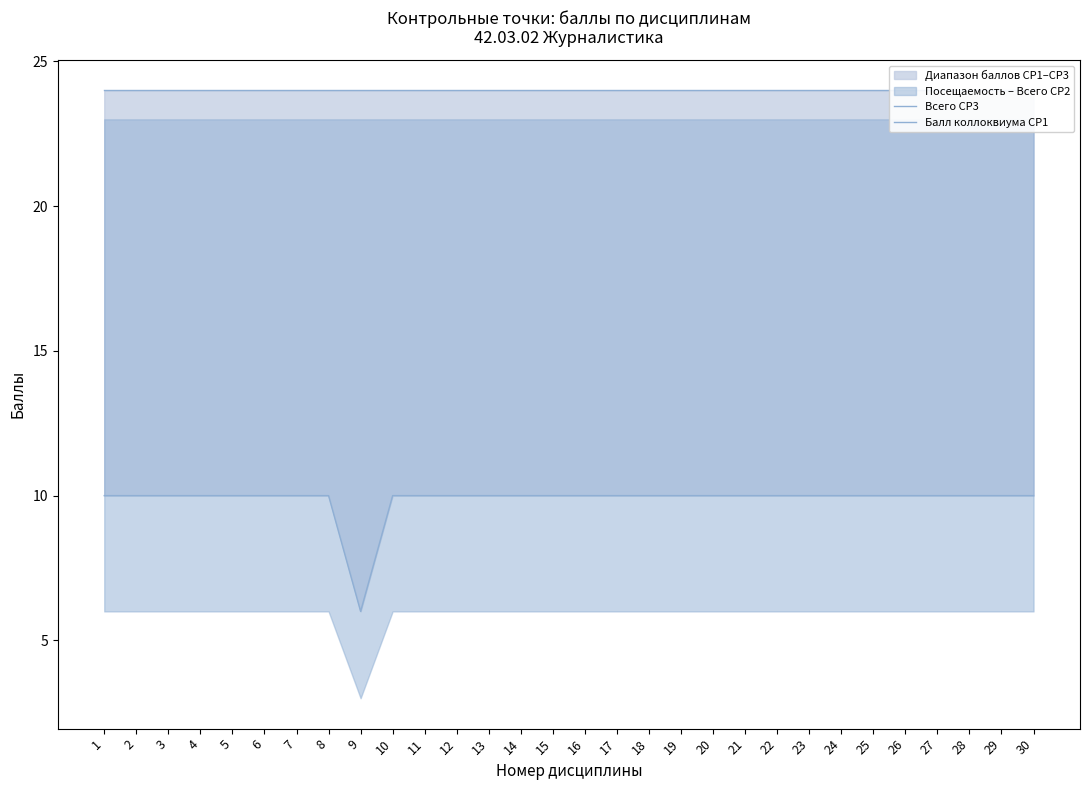

Rank the series at 18 from lowest to highest value.

Балл коллоквиума CP1, Всего CP3